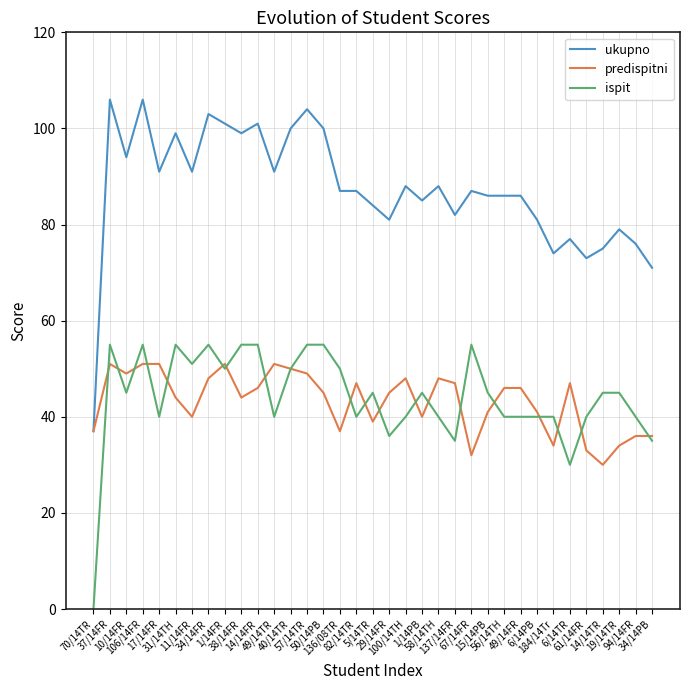

Does the chart display data point markers on the line(s)?

No